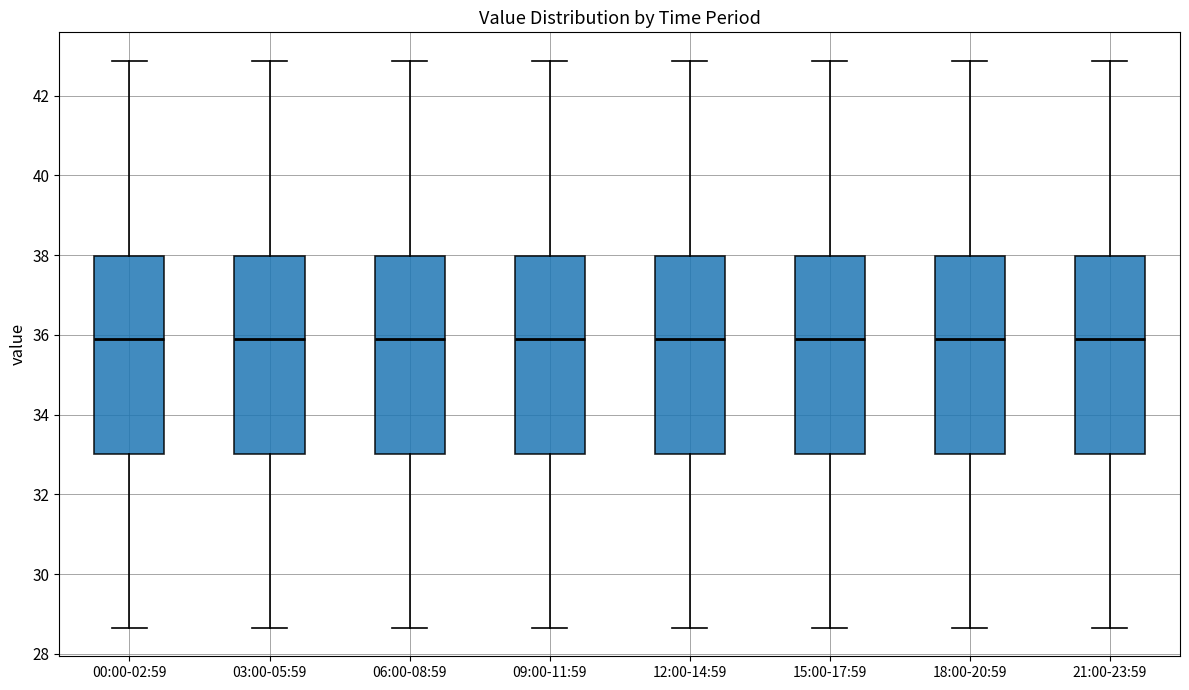

Reading left to right, read every box against the y-axis: the position of its median line, the range the box covers, and the ends of its whiskers. The values are not printed on the chart, so give them approximately, as read against the axis.

00:00-02:59: median 36.0, box 33.0 to 38.0, whiskers 28.6 to 42.8
03:00-05:59: median 36.0, box 33.0 to 38.0, whiskers 28.6 to 42.8
06:00-08:59: median 36.0, box 33.0 to 38.0, whiskers 28.6 to 42.8
09:00-11:59: median 36.0, box 33.0 to 38.0, whiskers 28.6 to 42.8
12:00-14:59: median 36.0, box 33.0 to 38.0, whiskers 28.6 to 42.8
15:00-17:59: median 36.0, box 33.0 to 38.0, whiskers 28.6 to 42.8
18:00-20:59: median 36.0, box 33.0 to 38.0, whiskers 28.6 to 42.8
21:00-23:59: median 36.0, box 33.0 to 38.0, whiskers 28.6 to 42.8